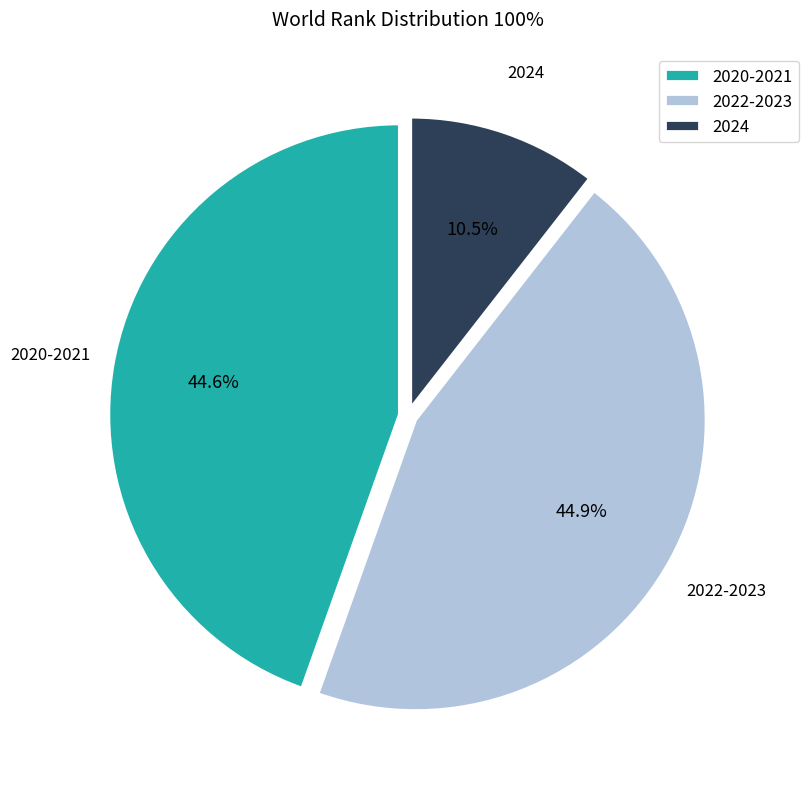

Which has a higher value, 2020-2021 or 2024?

2020-2021